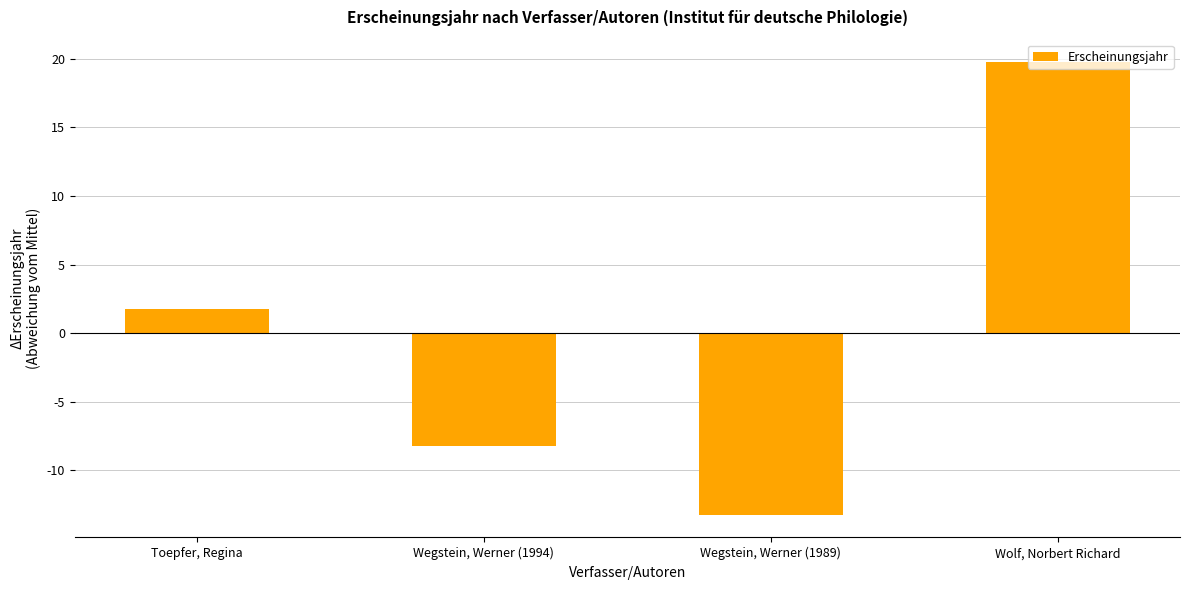

What is the greatest value displayed?

19.8